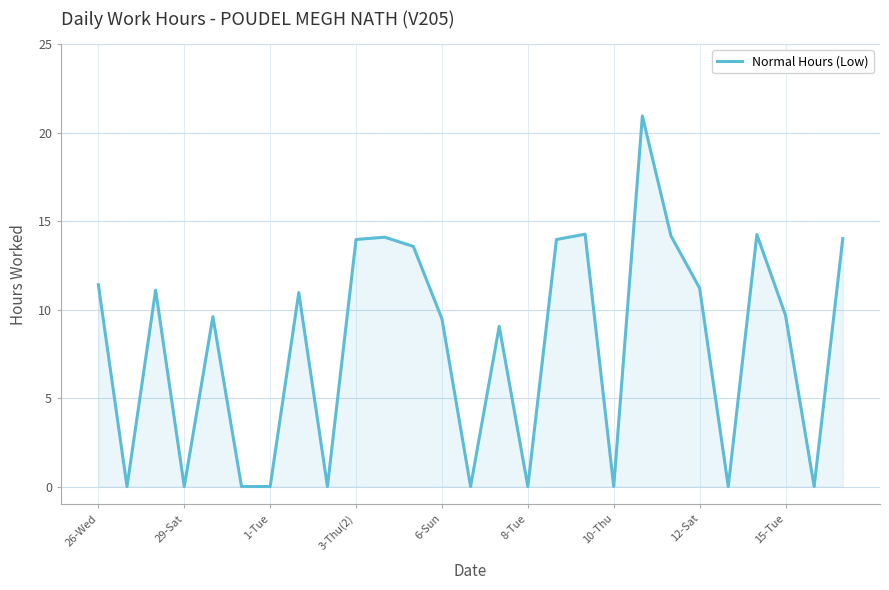

What is the greatest value displayed?

20.9